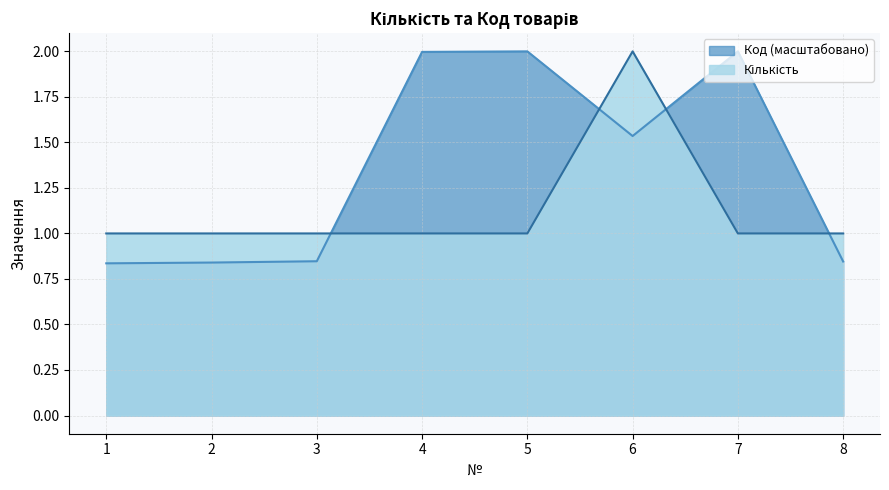

True or false: Кількість and Код intersect in this chart.

True